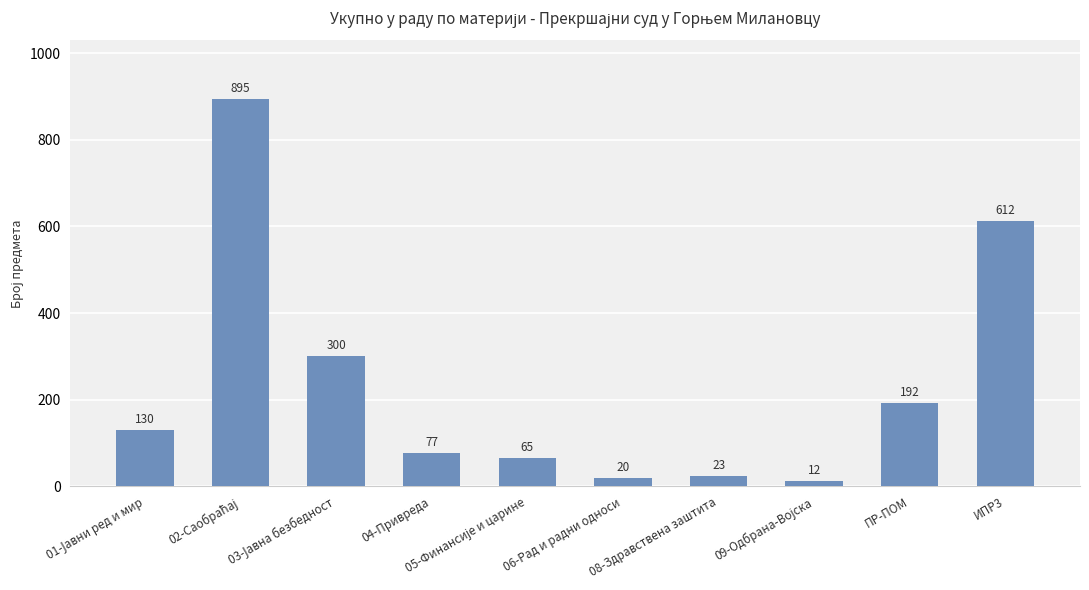

Does the chart contain stacked bars?

No